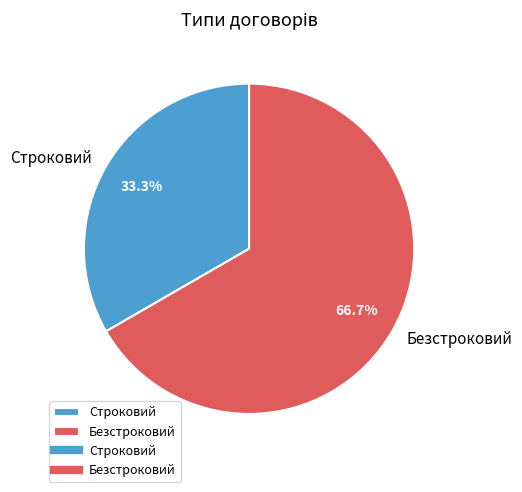

Which slice is the smallest?

Строковий